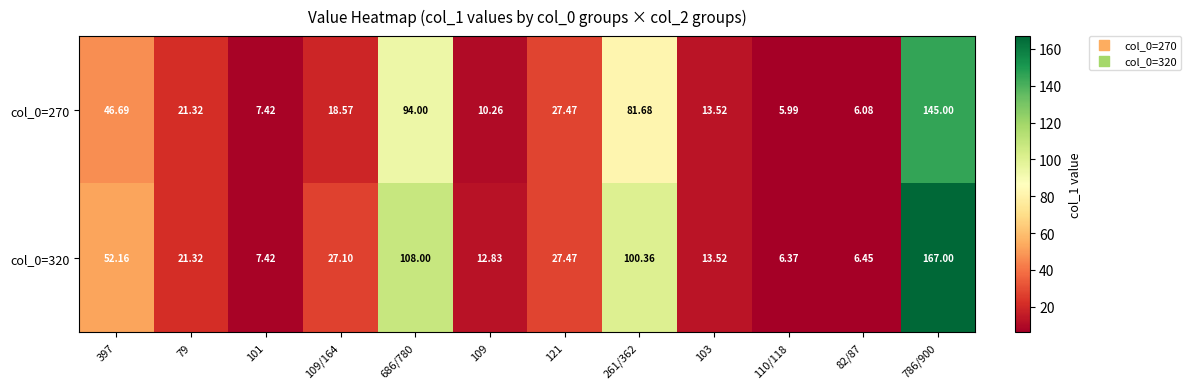

Is the value of col_0=320 at 397 greater than the value of col_0=270 at 103?

Yes